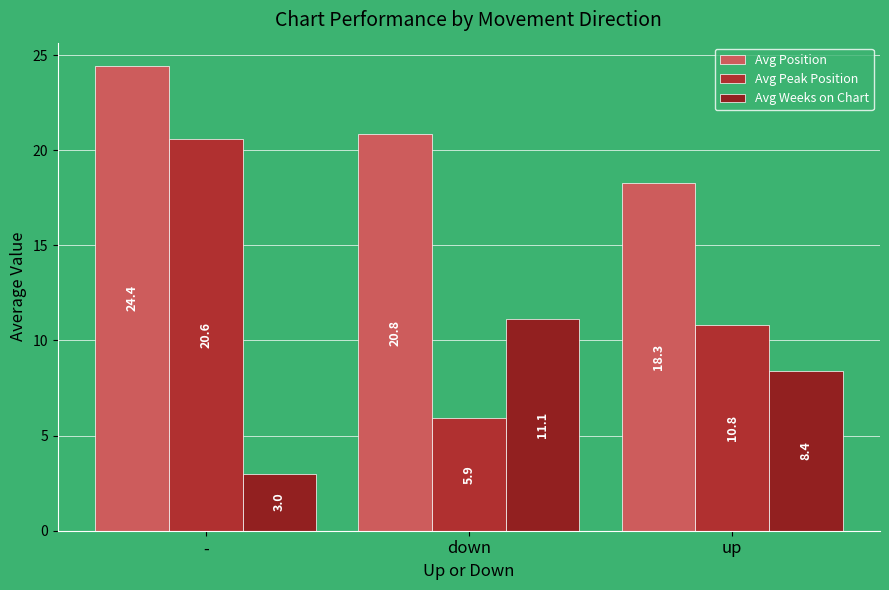

Between down and up, which series saw the biggest shift?

Avg Peak Position